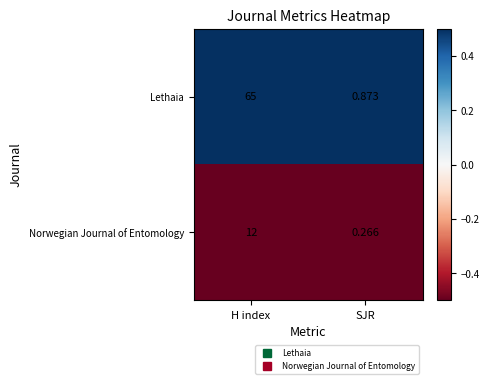

At which category is the sum across all series the highest?

H index